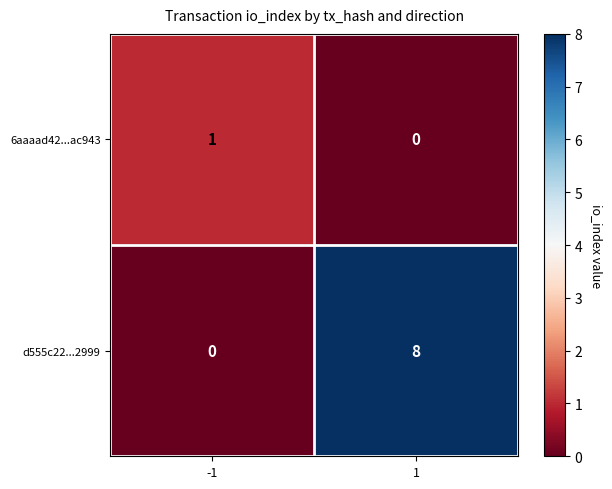

List the series in order of their overall mean, lowest first.

6aaaad42...ac943, d555c22...2999